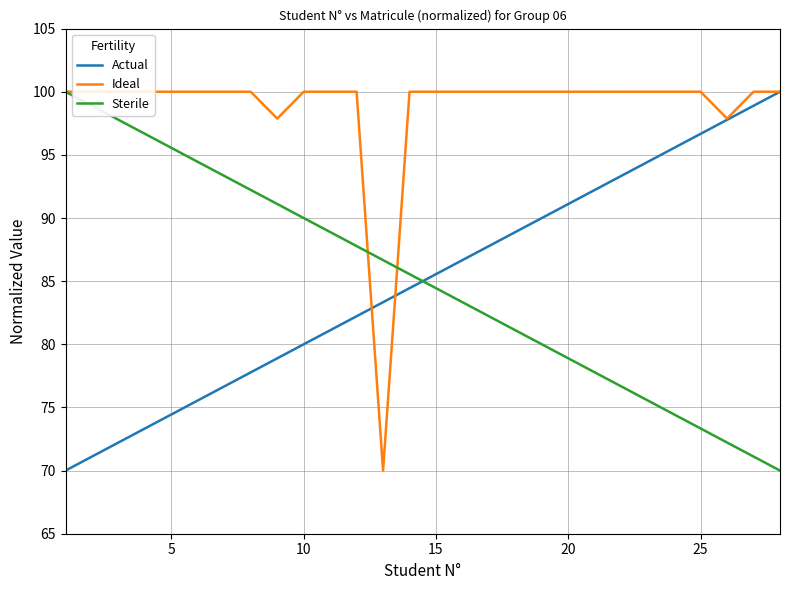

Which series has the largest total across all categories?

Ideal